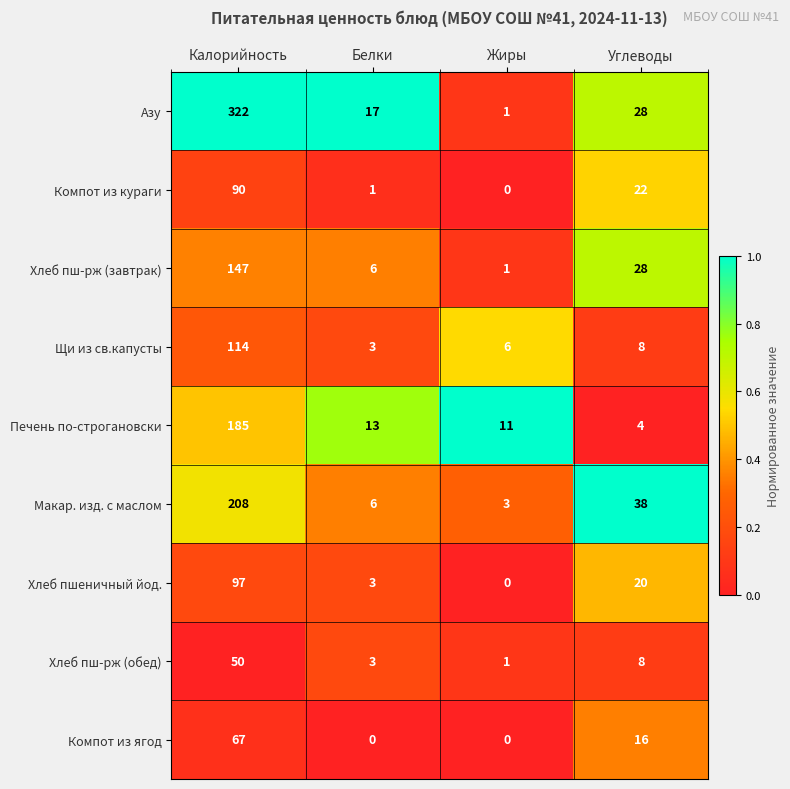

Which series has the largest range (max minus min)?

Азу